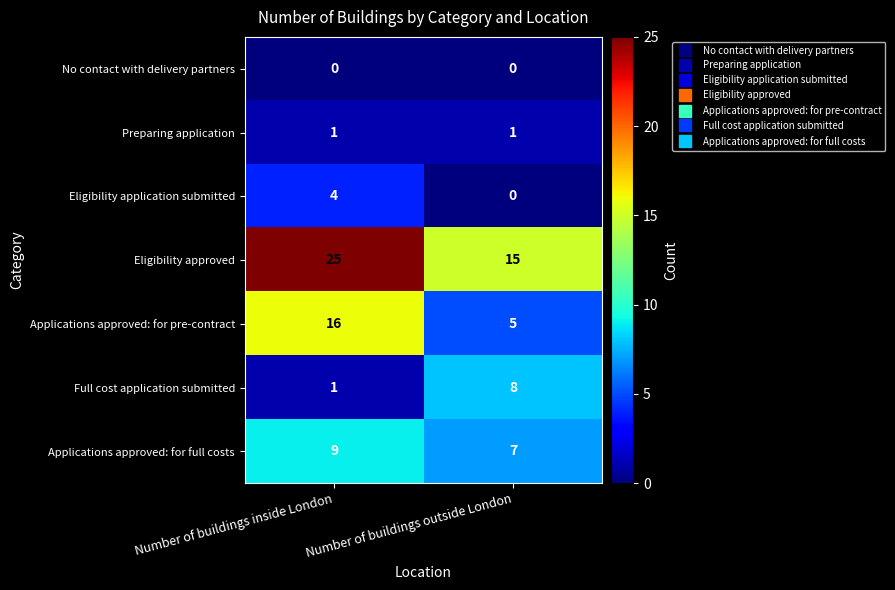

What is the greatest value displayed?

25